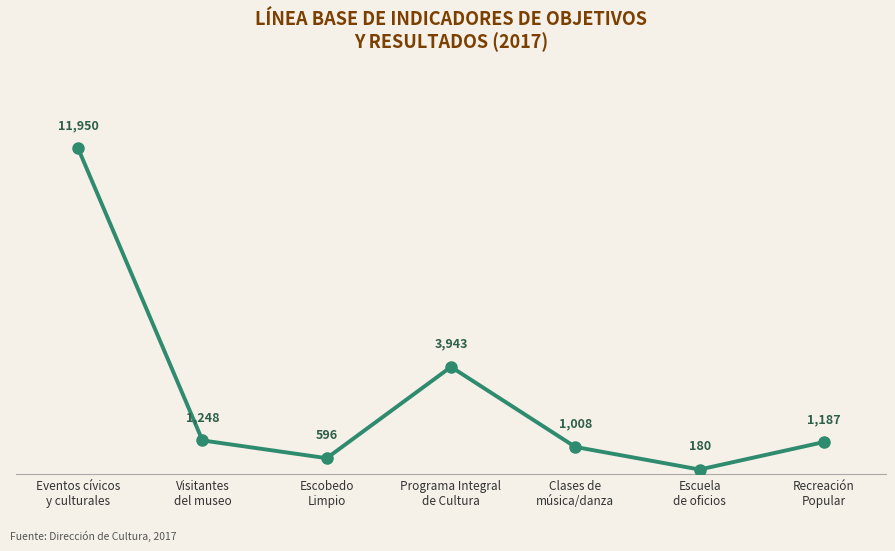

What is the difference between the maximum and second lowest values?

11354